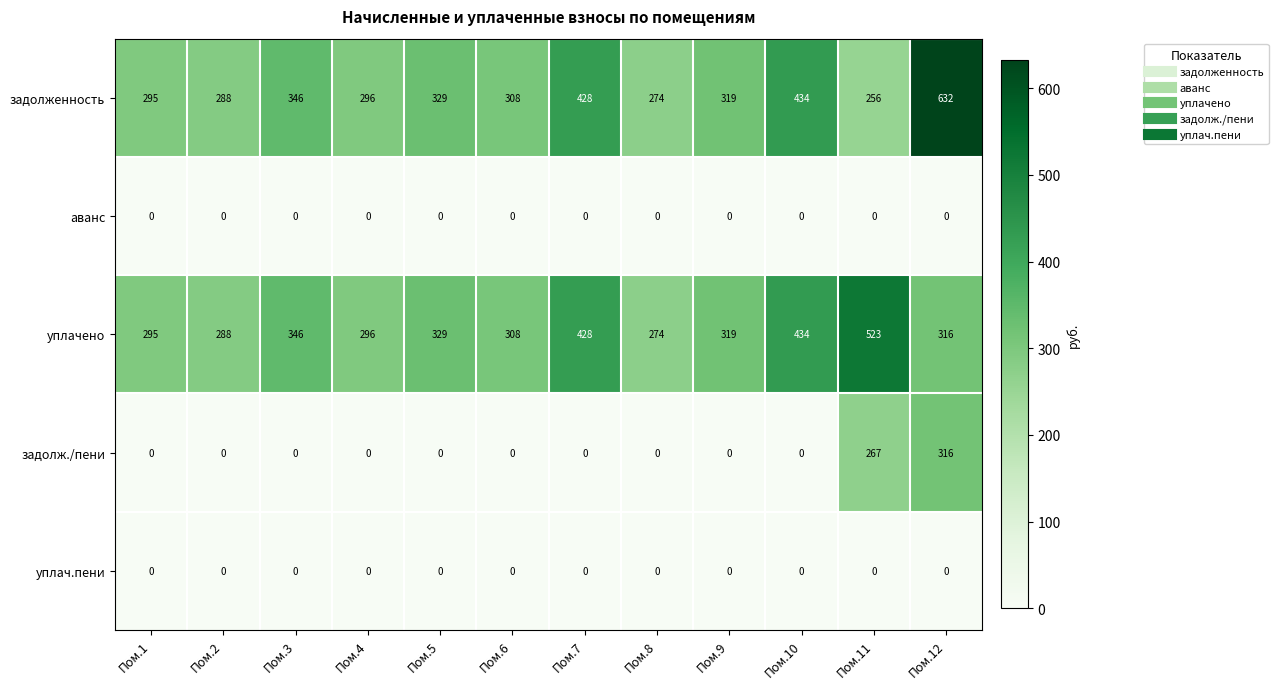

Which series has the largest total across all categories?

задолженность